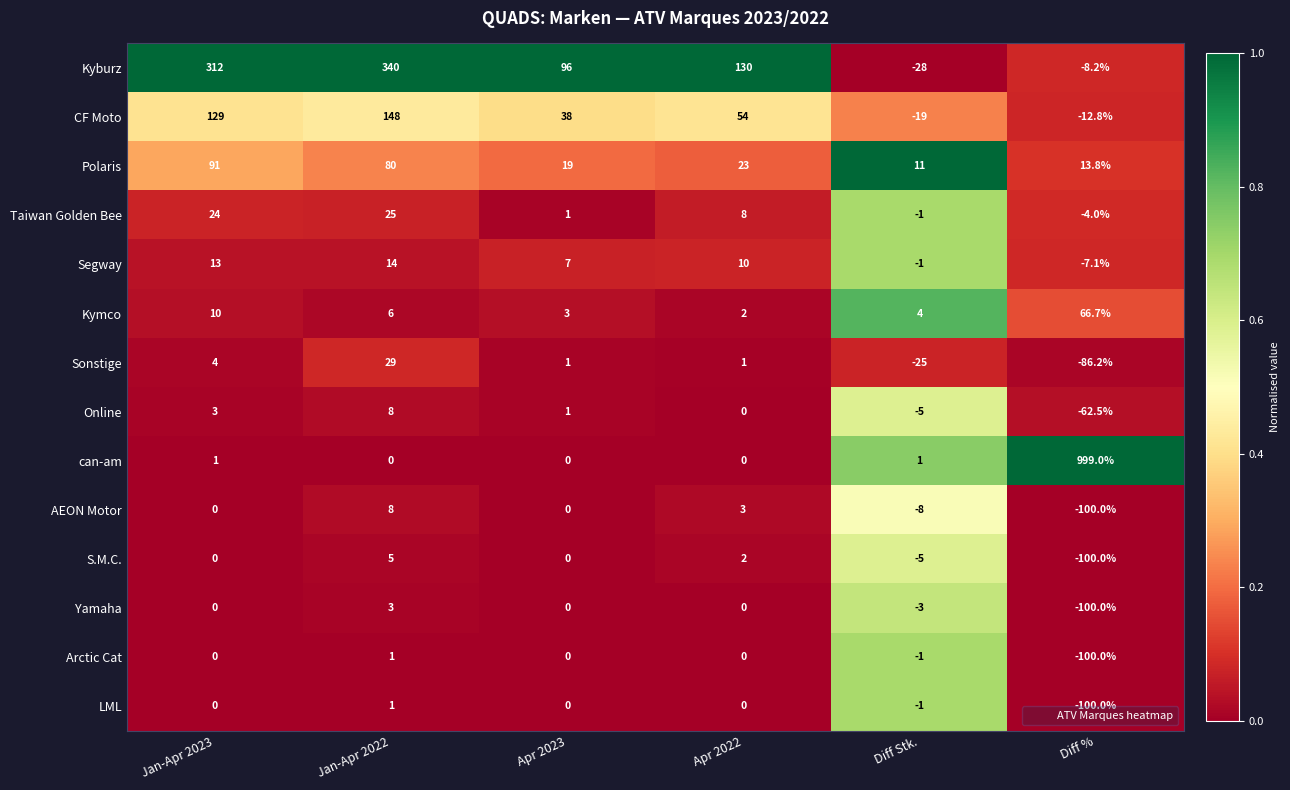

How many distinct data groups are displayed?

14